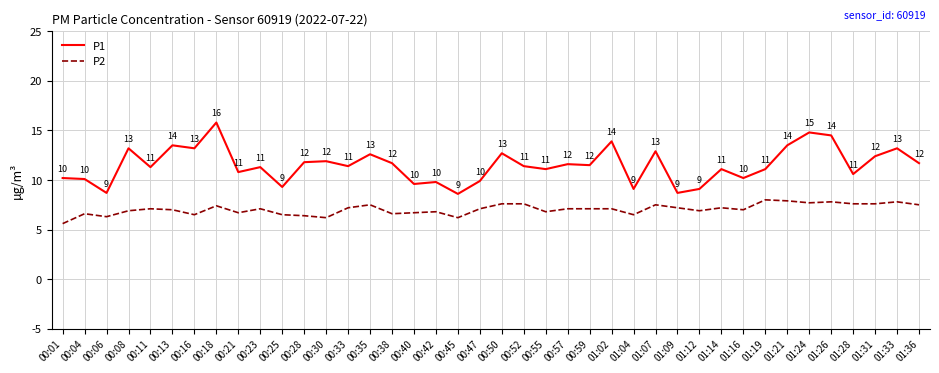

The value of P1 at 00:30 is 11.9. True or false?

True